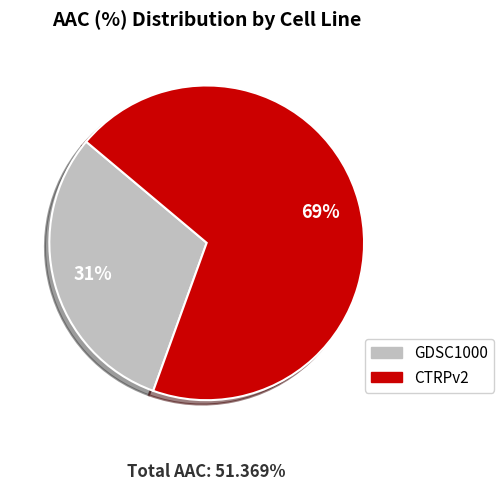

Is the sum of GDSC1000 and CTRPv2 greater than half?

Yes